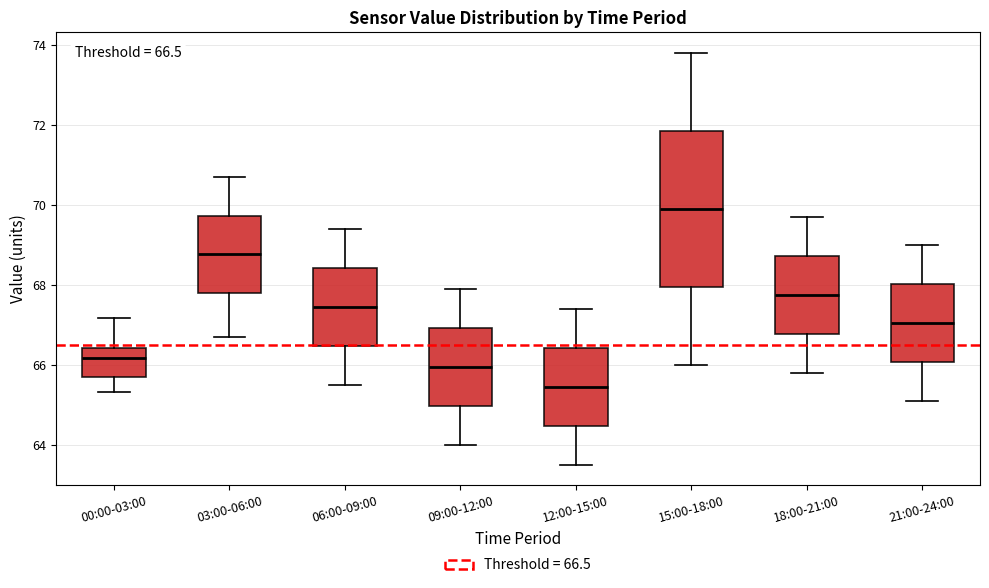

Which box has the lowest median line?

12:00-15:00